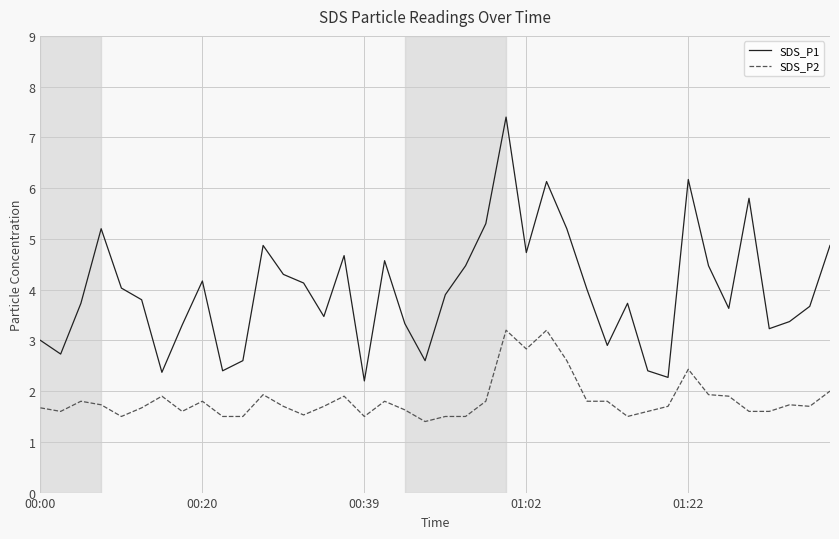

Which series has the widest spread of values?

SDS_P1